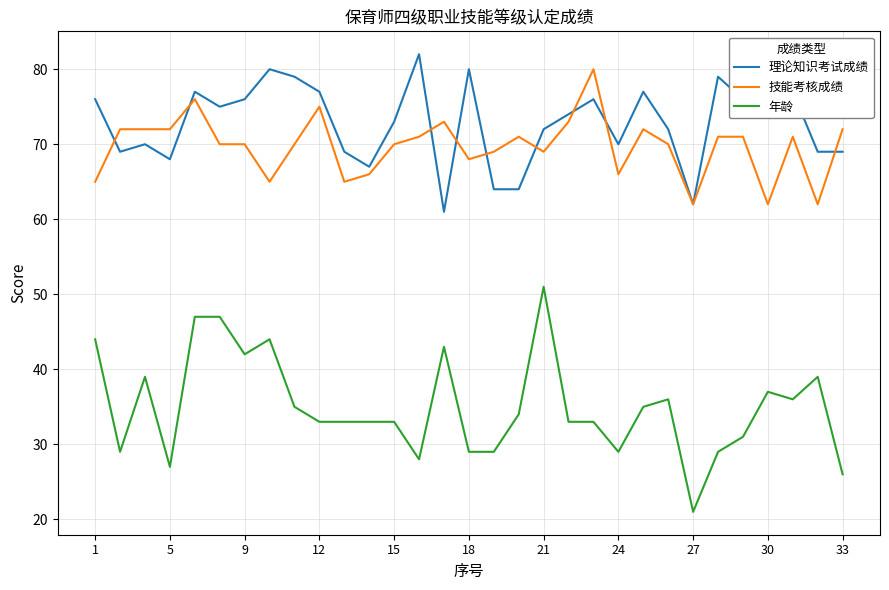

What is the maximum value for 理论知识考试成绩?

82